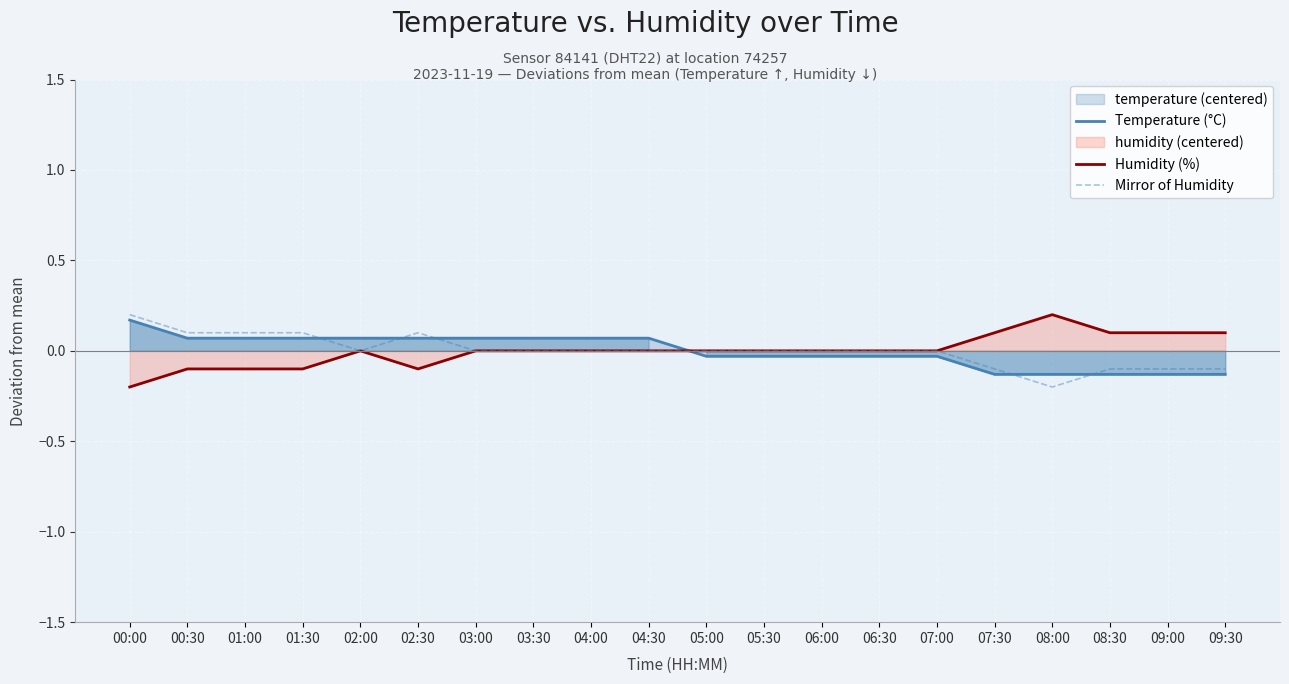

Reading right to left, what are all the values shown in this chart?

Temperature (°C): -0.1	-0.1	-0.1	-0.1	-0.1	-0.0	-0.0	-0.0	-0.0	-0.0	0.1	0.1	0.1	0.1	0.1	0.1	0.1	0.1	0.1	0.2
Humidity (%): 0.1	0.1	0.1	0.2	0.1	-0.0	-0.0	-0.0	-0.0	-0.0	-0.0	-0.0	-0.0	-0.0	-0.1	-0.0	-0.1	-0.1	-0.1	-0.2
Mirror of Humidity: -0.1	-0.1	-0.1	-0.2	-0.1	0.0	0.0	0.0	0.0	0.0	0.0	0.0	0.0	0.0	0.1	0.0	0.1	0.1	0.1	0.2